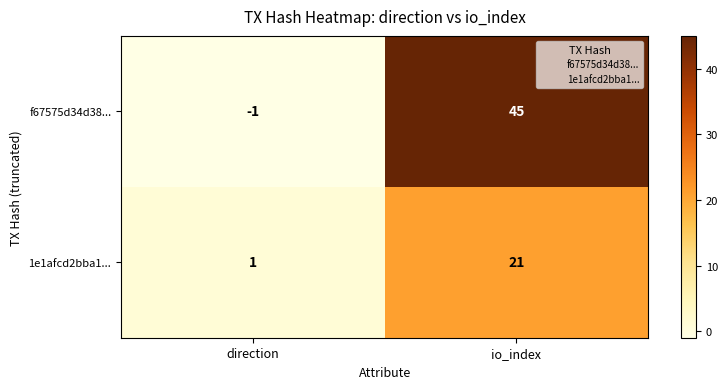

Between direction and io_index, which series saw the biggest shift?

f67575d34d38...